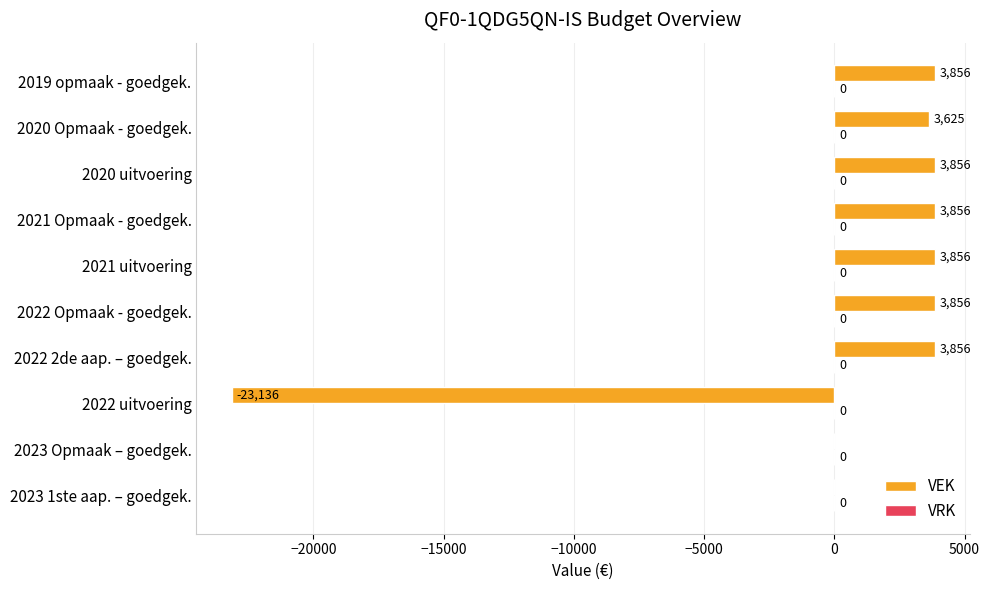

What is the change in value from 2020 uitvoering to 2020 Opmaak - goedgek.?

-231